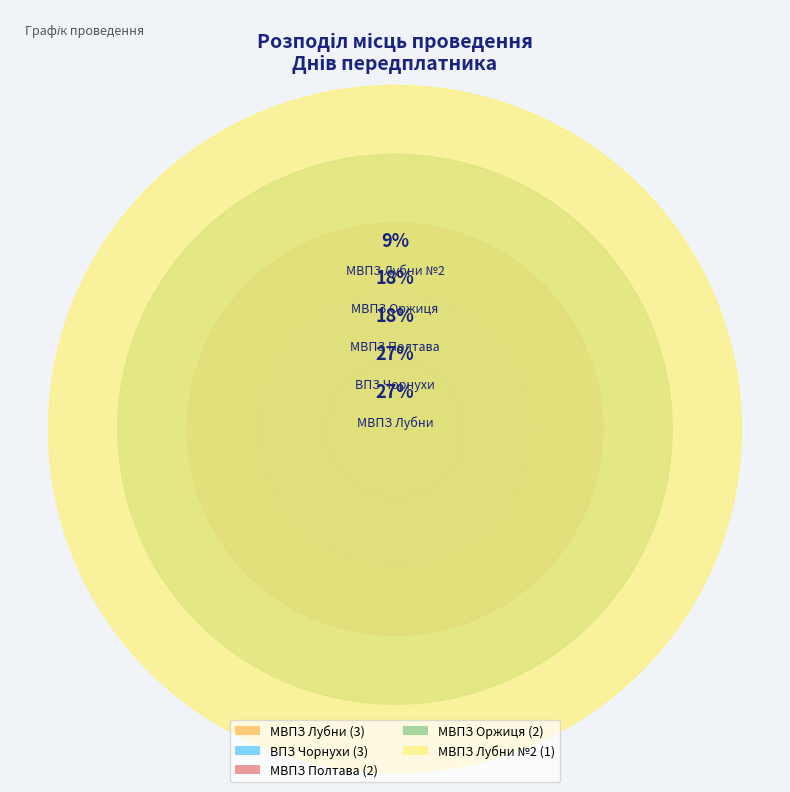

Rank the categories by value from highest to lowest.

ВПЗ Чорнухи, МВПЗ Лубни, МВПЗ Оржиця, МВПЗ Полтава, МВПЗ Лубни №2